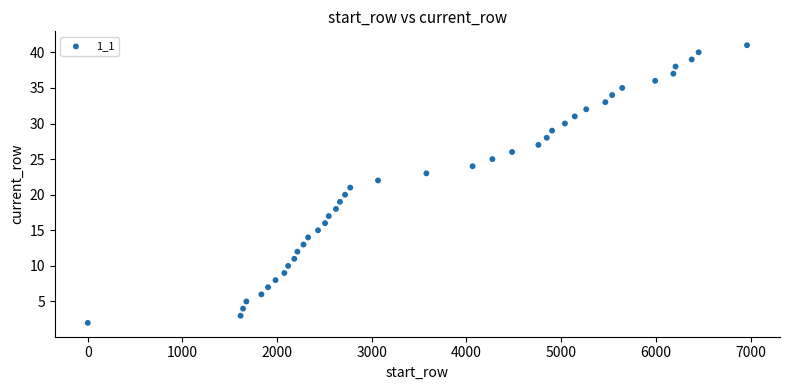

What is the range of X values (max minus min)?

6962